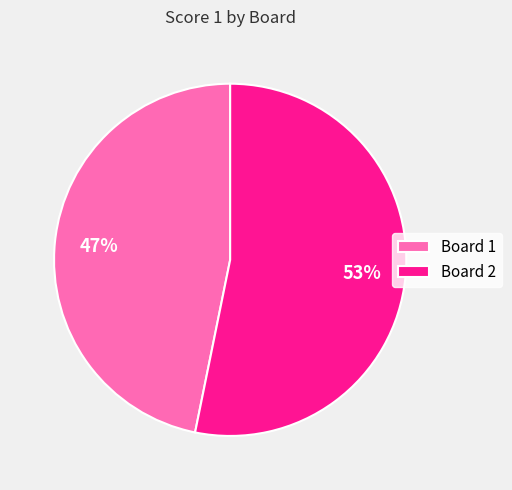

Is it true that Board 2 is 53% of the pie?

True